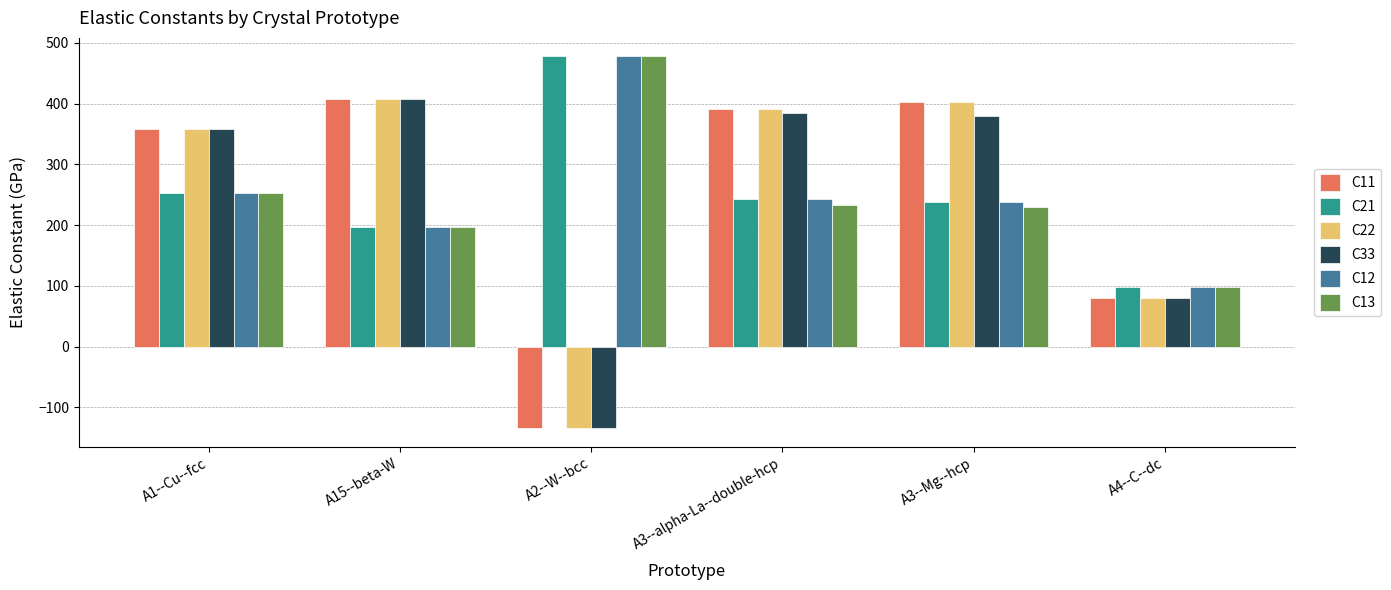

Is it true that C21 equals 97.5 at A4--C--dc?

True